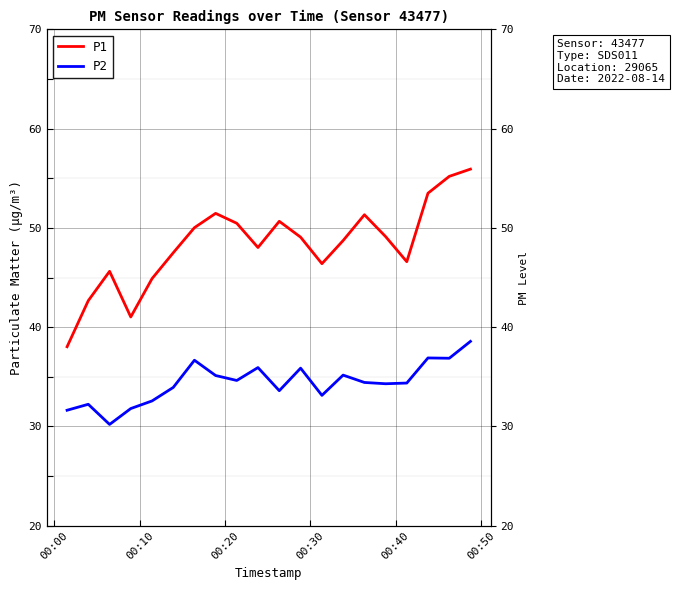

True or false: P2 and P1 intersect in this chart.

False